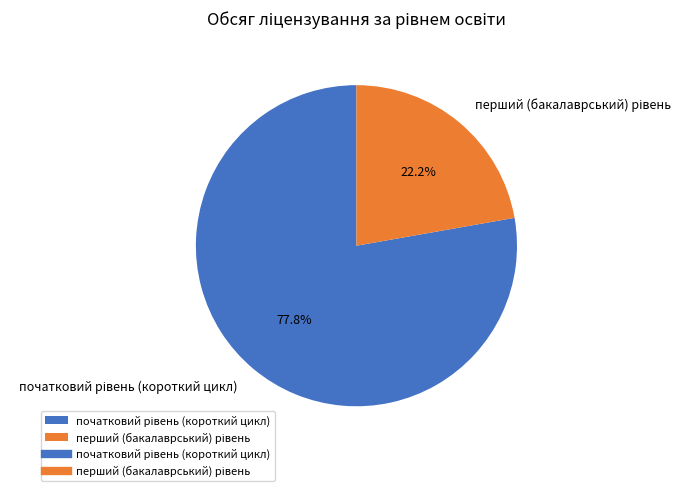

Does any single category account for the majority?

Yes